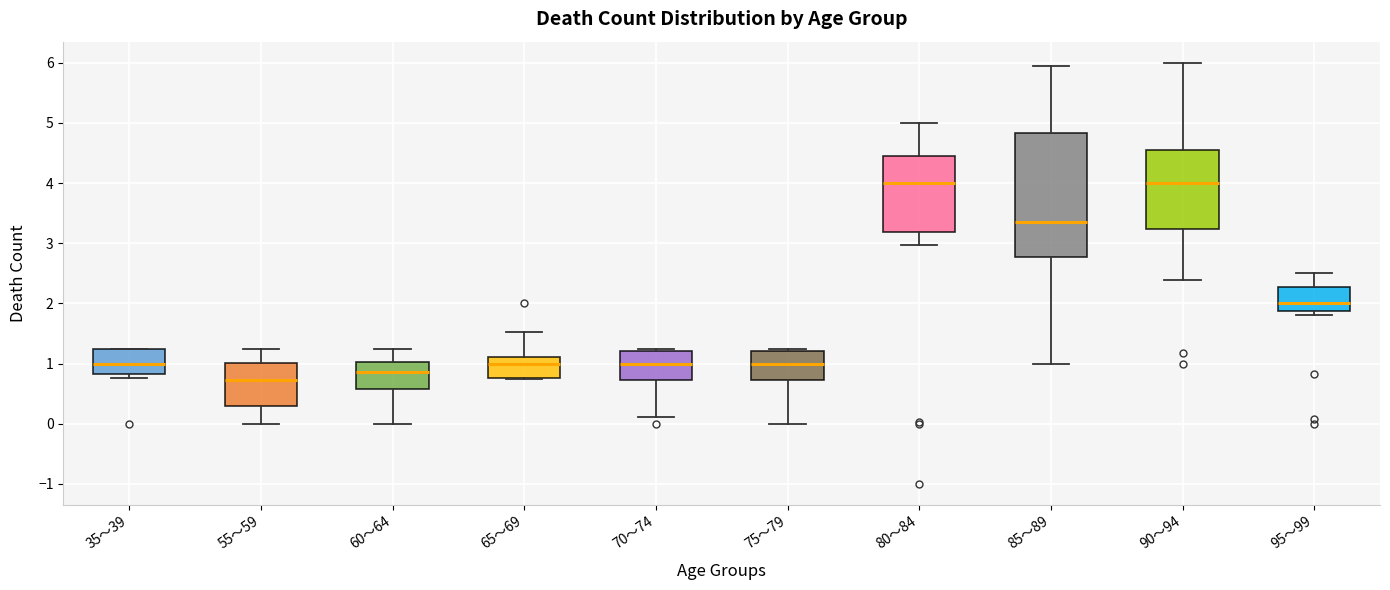

Reading left to right, transcribe this box plot: for each box, give where its median line is, the range the box spans, and where its two whiskers end, as read against the y-axis. The values are not printed on the chart, so give them approximately, as read against the axis.

35～39: median 1.0, box 0.8 to 1.3, whiskers 0.8 (just below the box's lower edge) to 1.3
55～59: median 0.7, box 0.3 to 1.0, whiskers 0.0 to 1.3
60～64: median 0.9, box 0.6 to 1.0, whiskers 0.0 to 1.3
65～69: median 1.0, box 0.8 to 1.1, whiskers 0.8 to 1.5
70～74: median 1.0, box 0.7 to 1.2, whiskers 0.1 to 1.3
75～79: median 1.0, box 0.7 to 1.2, whiskers 0.0 to 1.3
80～84: median 4.0, box 3.2 to 4.4, whiskers 3.0 to 5.0
85～89: median 3.3, box 2.8 to 4.8, whiskers 1.0 to 5.9
90～94: median 4.0, box 3.2 to 4.6, whiskers 2.4 to 6.0
95～99: median 2.0, box 1.9 to 2.3, whiskers 1.8 to 2.5